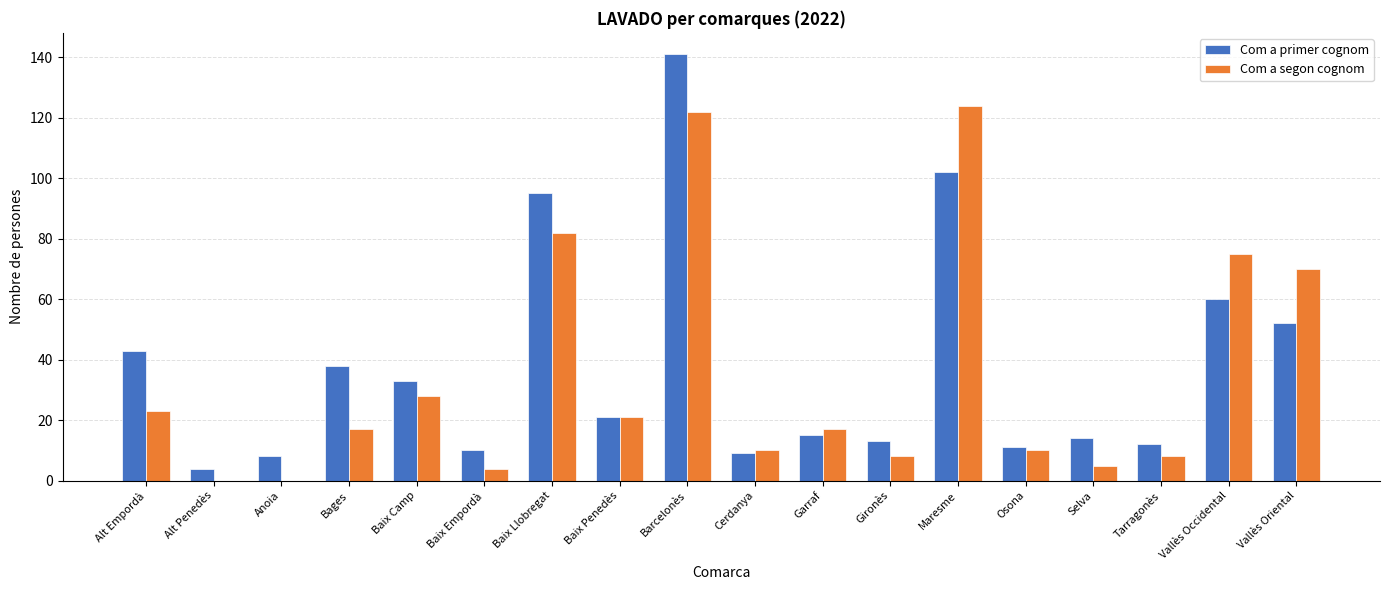

What is the sum of all Com a primer cognom values?

681